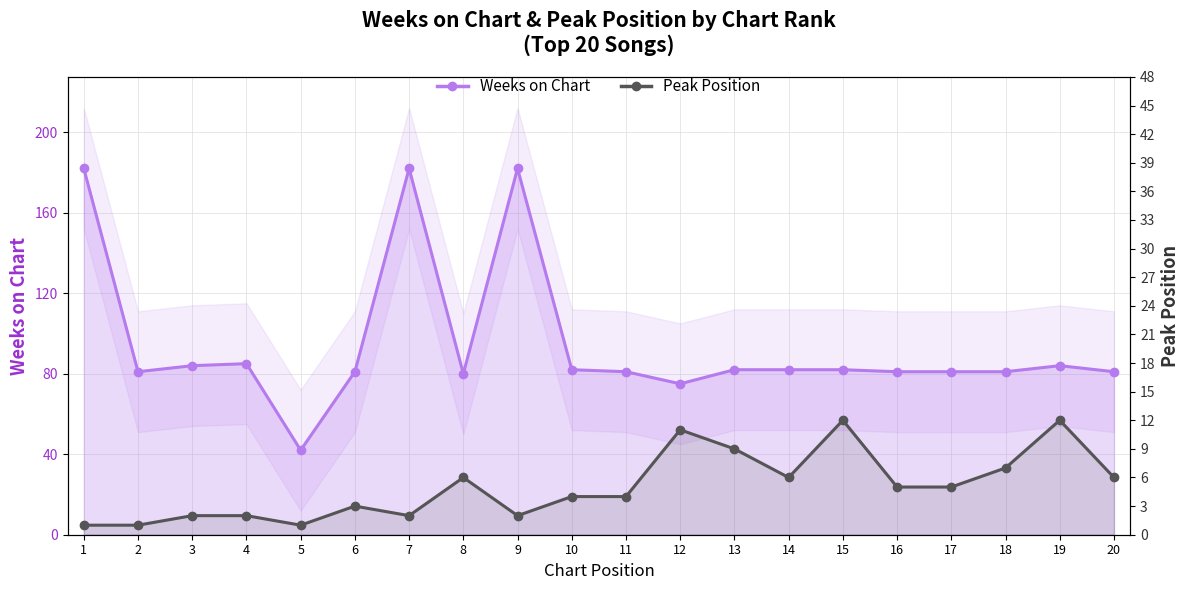

True or false: Peak Position has more than 0 points higher than both neighbors.

True